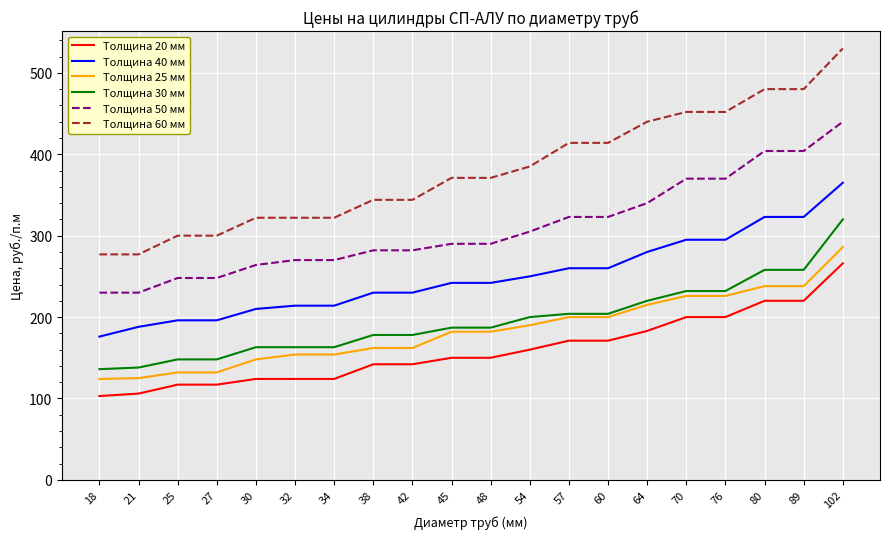

True or false: Толщина 20 мм and Толщина 60 мм cross at least once.

False